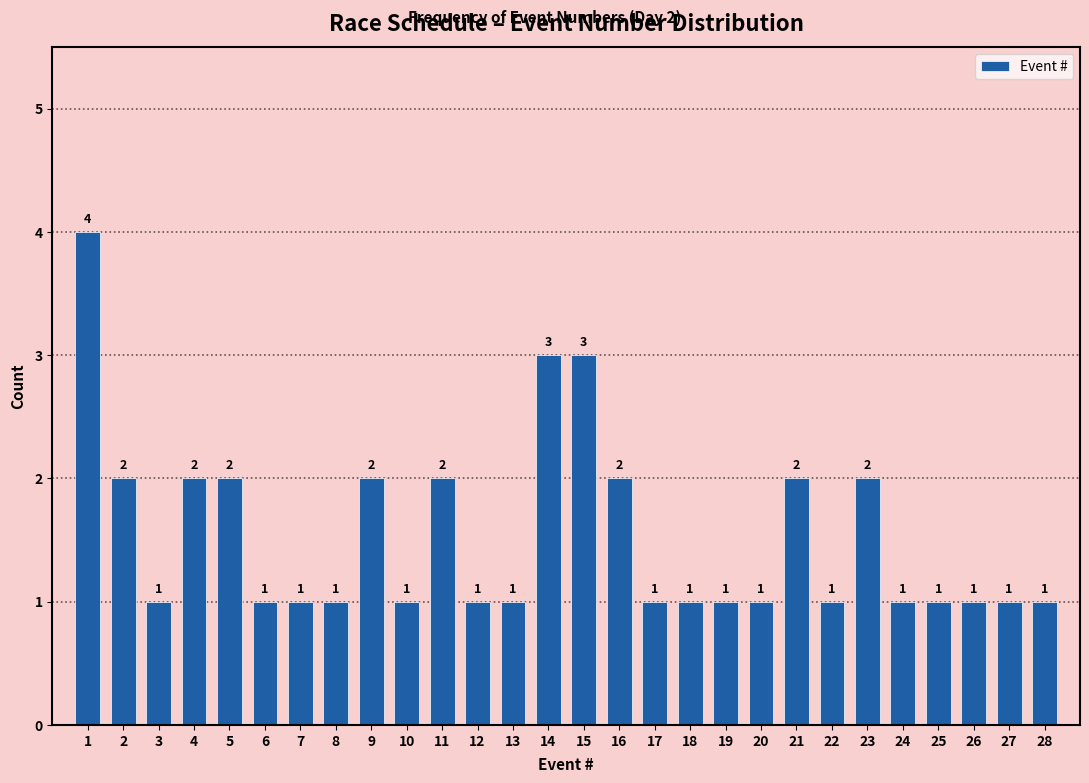

Which range on the x-axis has the tallest bar?

0.5 to 1.5